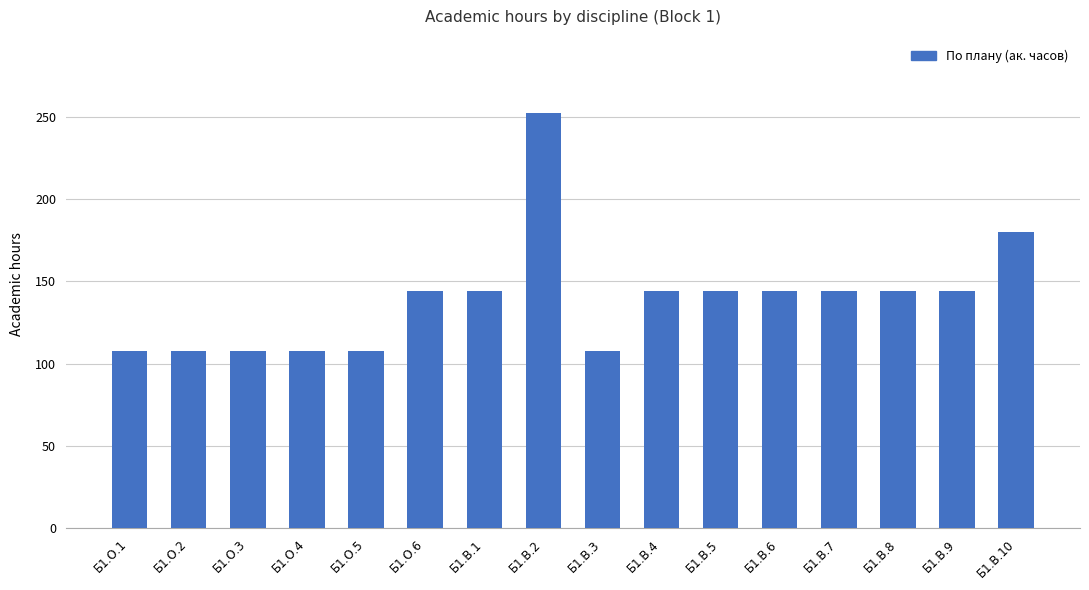

The value at Б1.В.6 is 144. True or false?

True